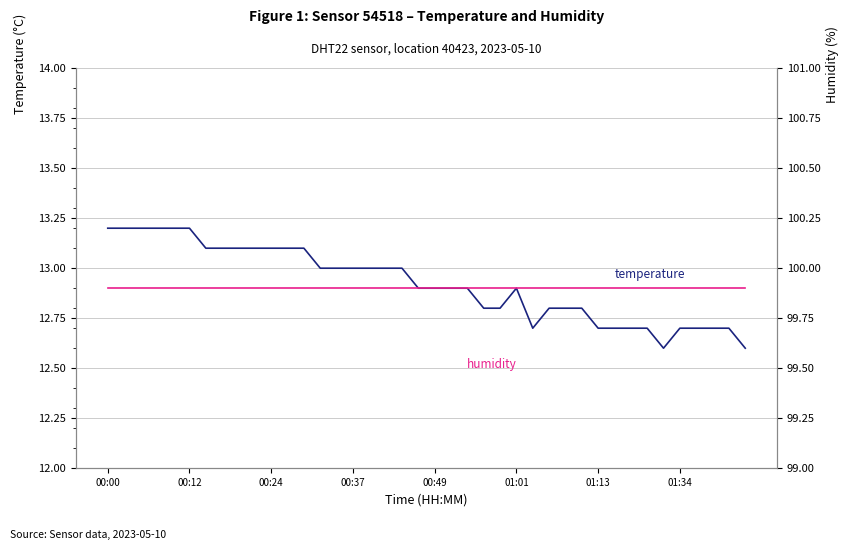

What is the difference between the second highest and second lowest values in the temperature series?

0.6